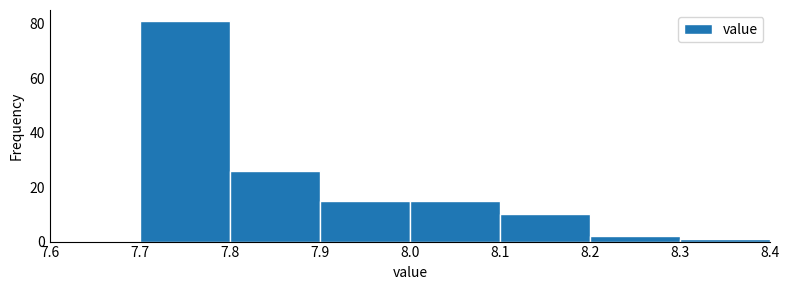

How tall is the bar that spans 8.2 to 8.3 on the x-axis? The values are not printed on the chart, so give them approximately, as read against the axis.

2